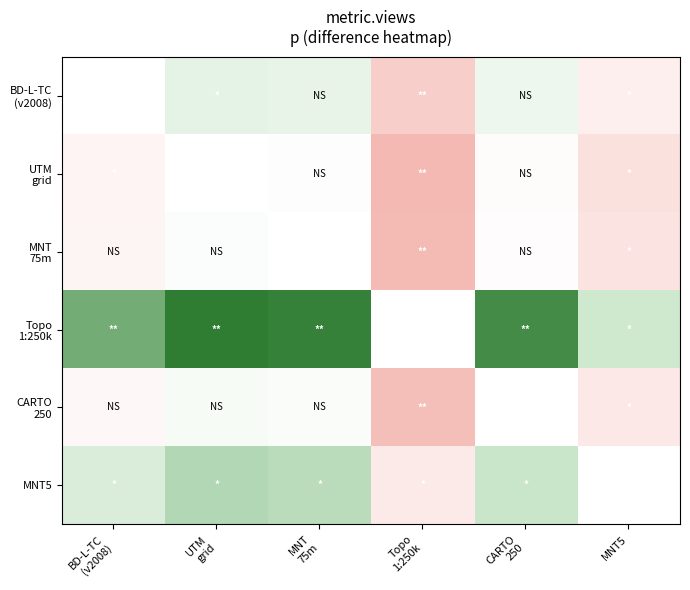

Rank the series at BD-L-TC (v2008) from highest to lowest value.

BD-L-TC (v2008), Topo 1:250k, MNT5, CARTO 250, MNT 75m, UTM grid